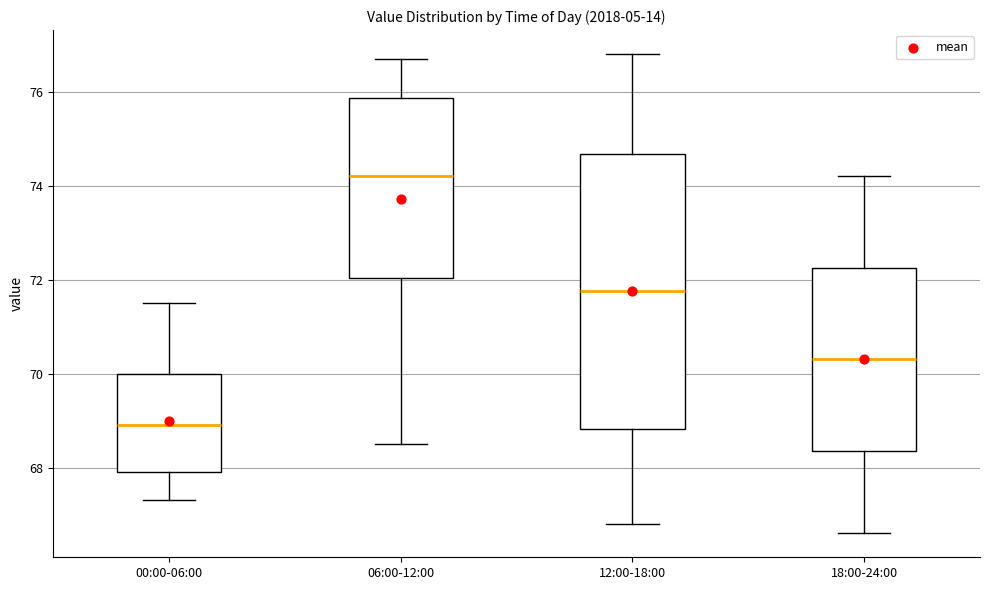

Which box's median line is the highest?

06:00-12:00